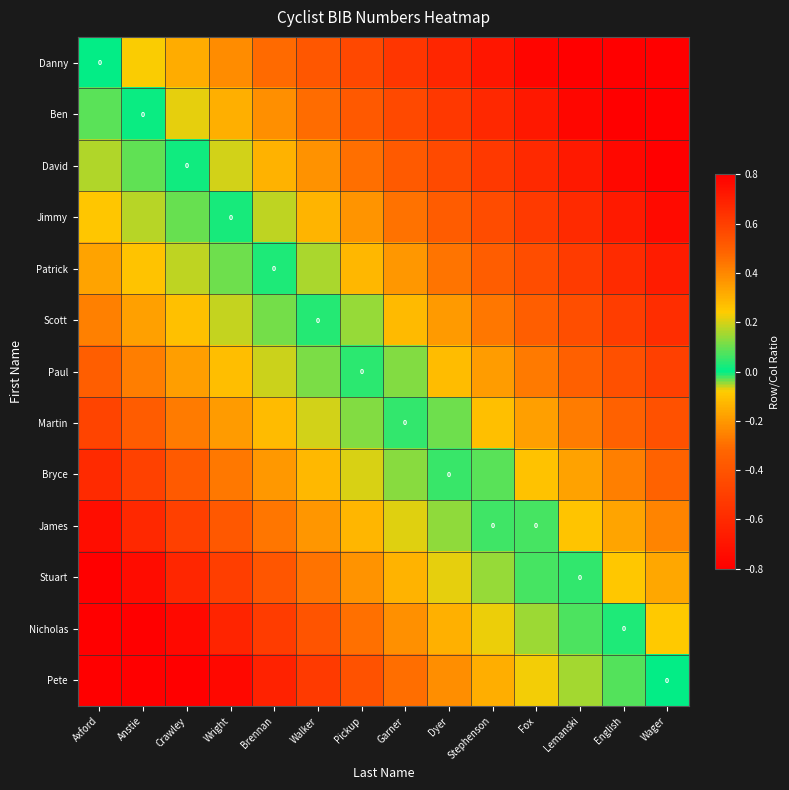

At which category is the sum across all series the highest?

Axford